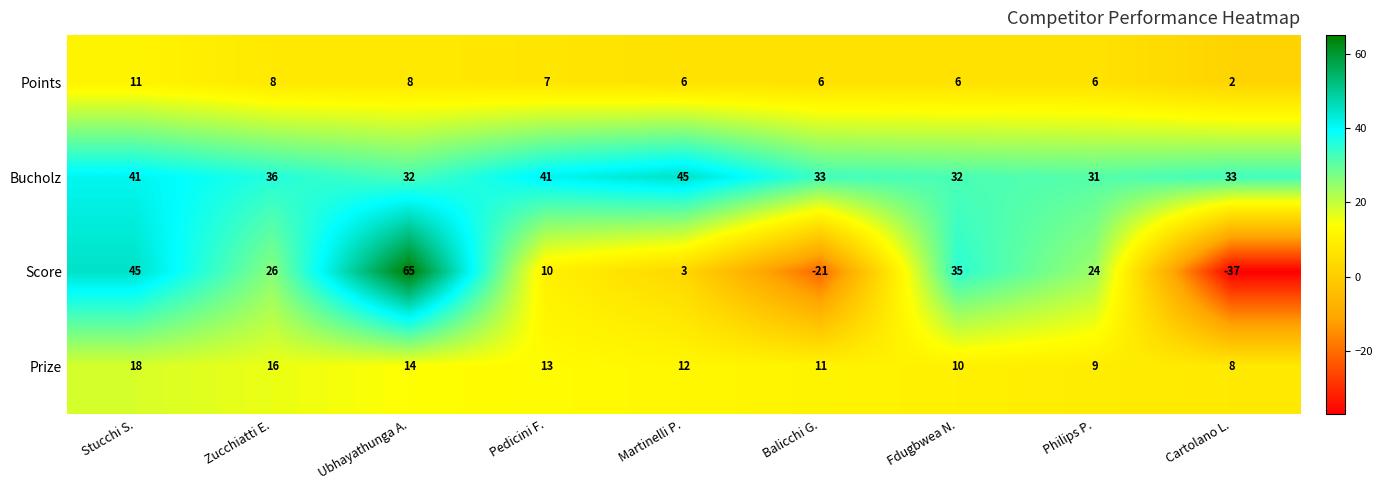

What is the total value across all series at Martinelli P.?

66